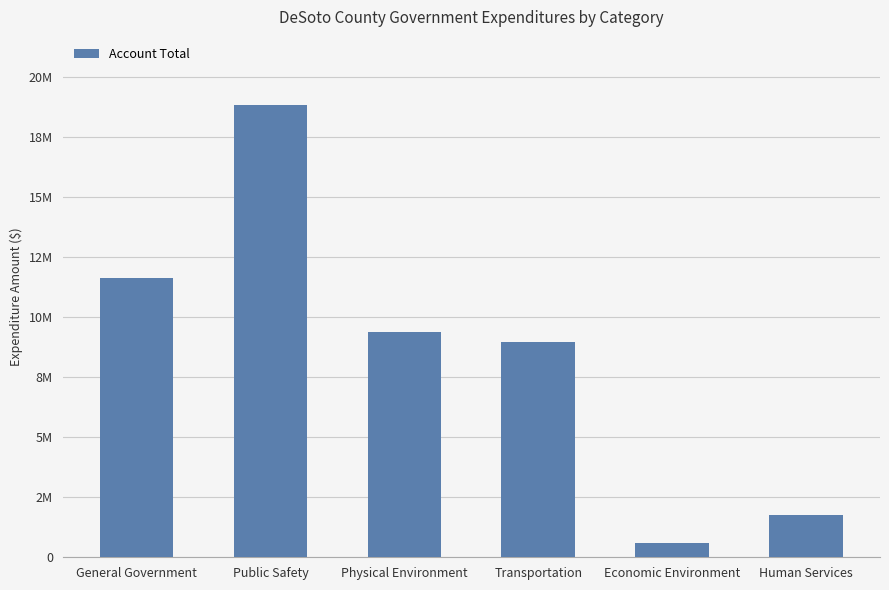

What is the average value?

8538617